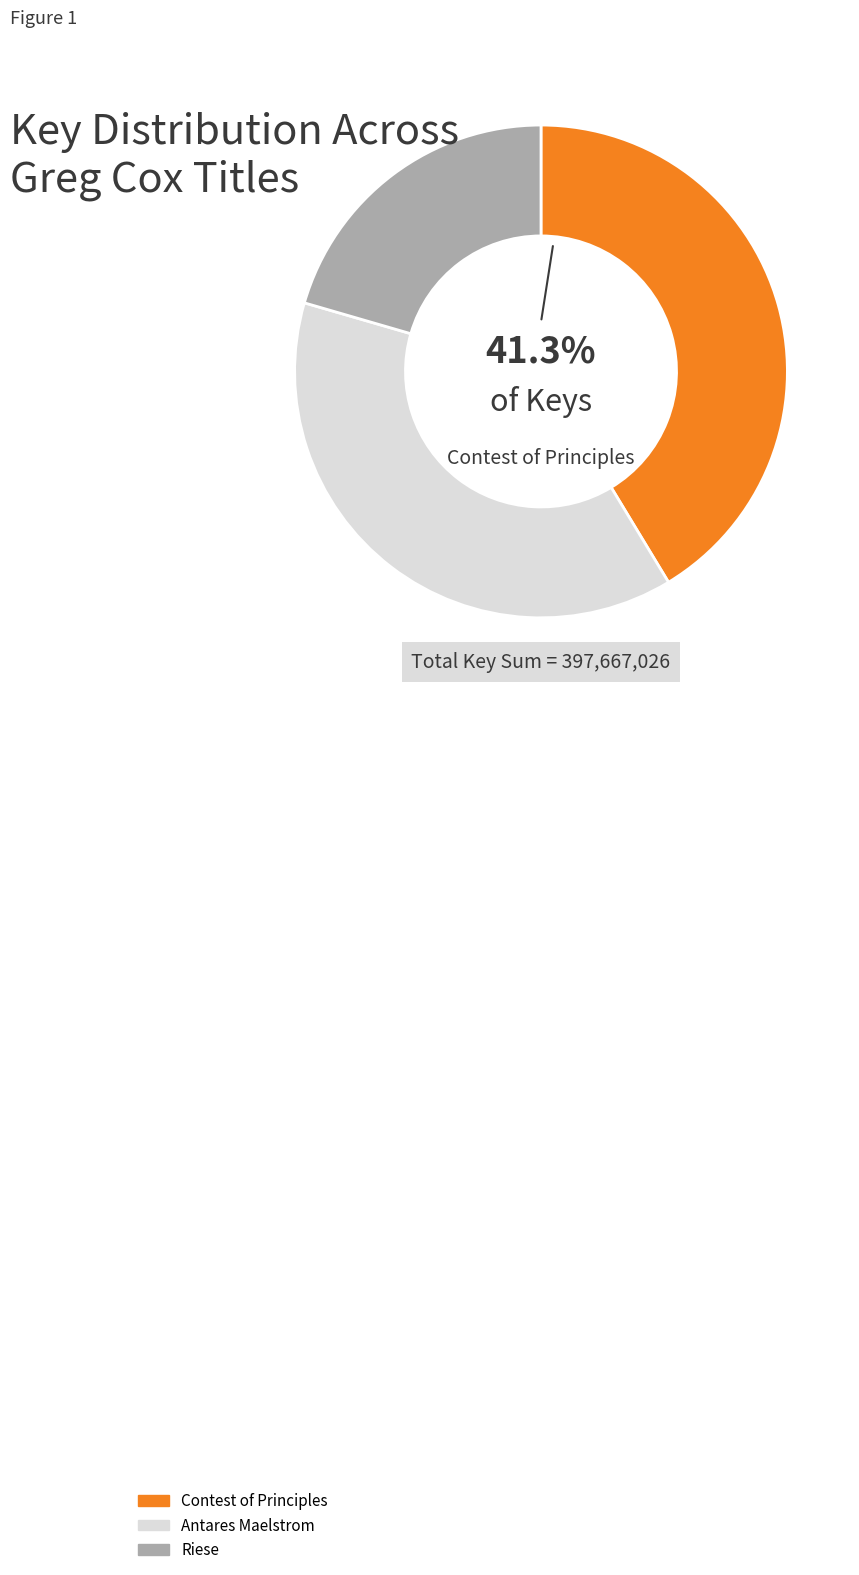

Which has a higher value, Riese or Contest of Principles?

Contest of Principles